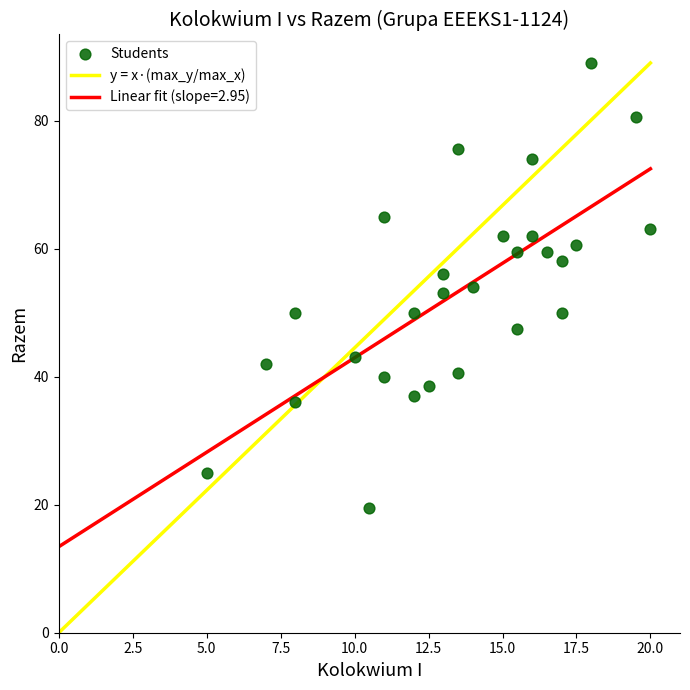

What is the range of X values (max minus min)?

15.0